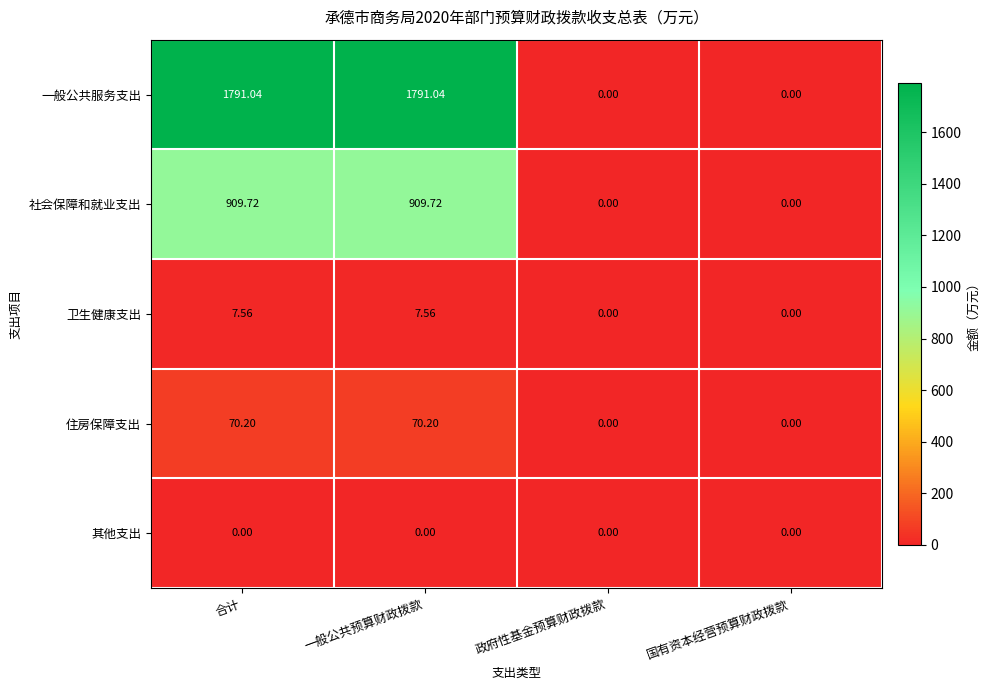

Which series has the largest total across all categories?

一般公共服务支出